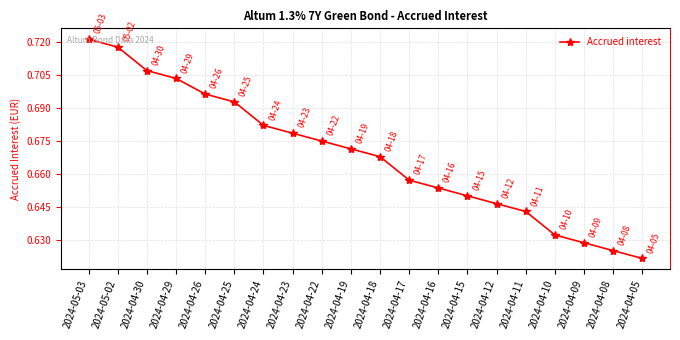

What is the label of the 4th point from the right?

2024-04-10